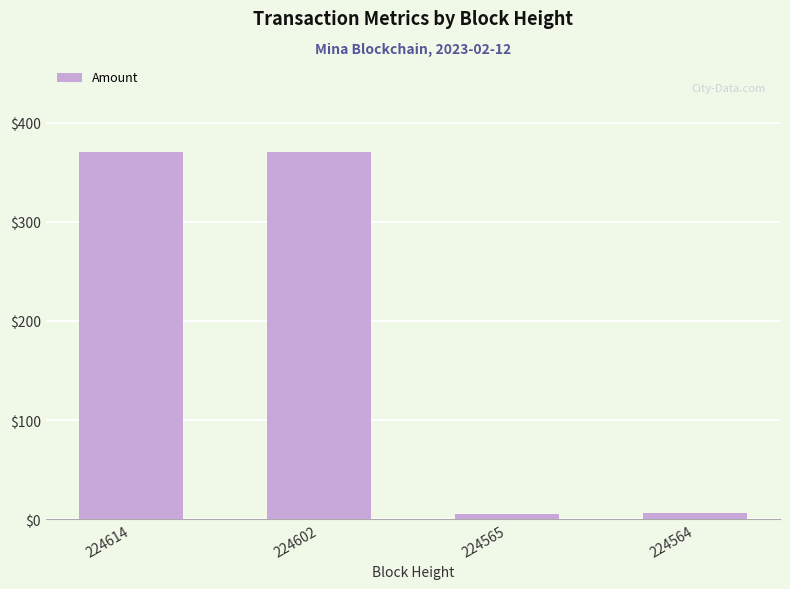

What is the value of the 1st bar from the left?

370.7